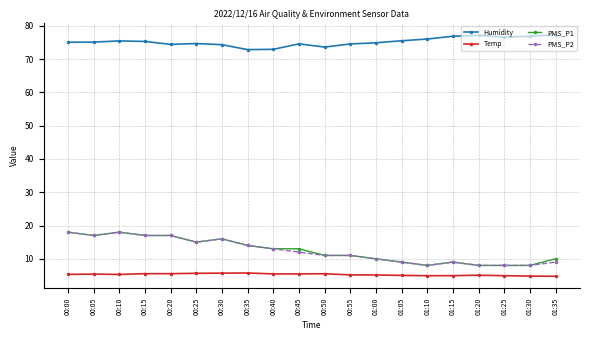

Is the value of Humidity at 00:40 greater than the value of PMS_P2 at 01:00?

Yes